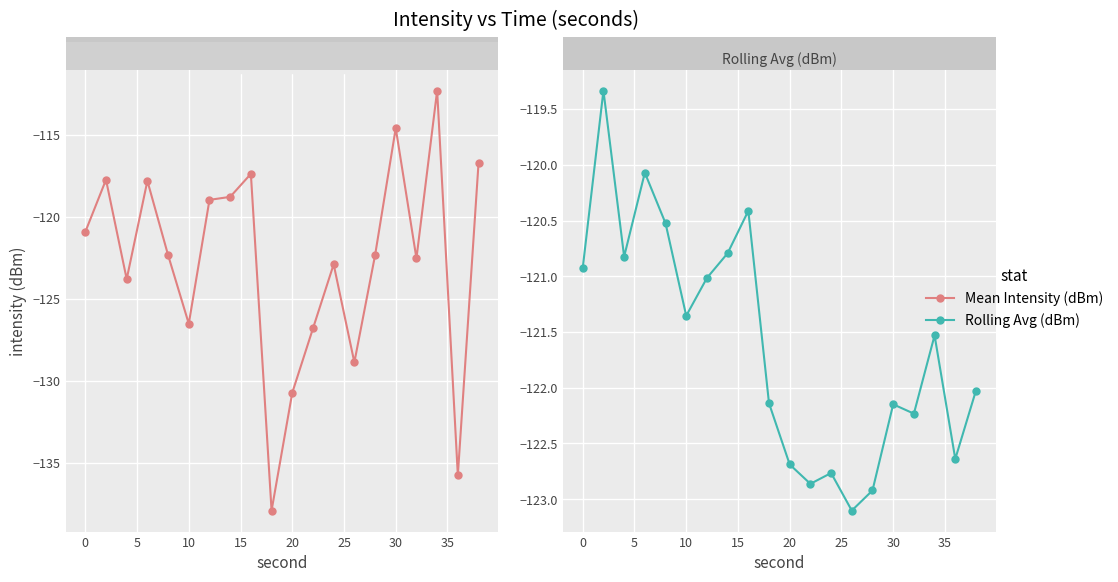

How many lines are shown in the chart?

2